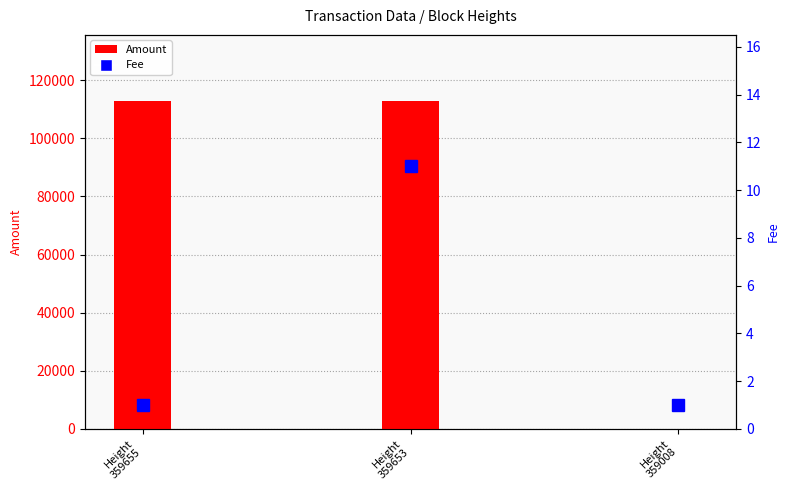

What is the average value of the Amount series?

75334